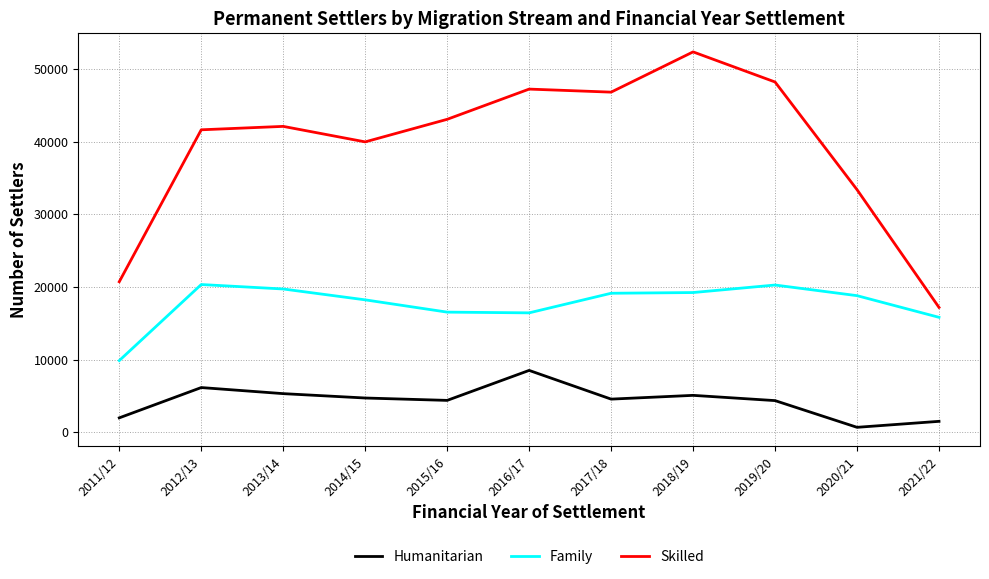

At which category is the sum across all series the highest?

2018/19